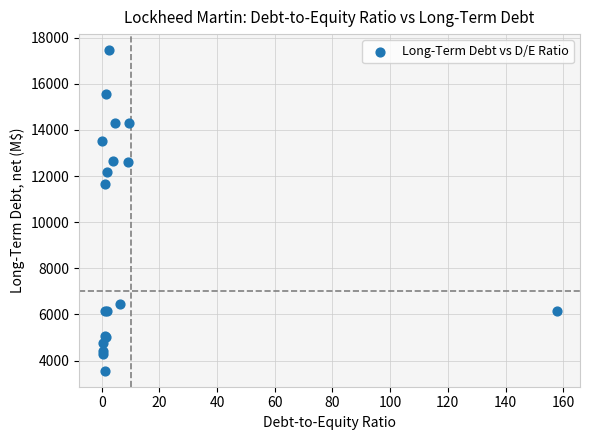

What Y value in the scatter plot is closest to 10511?

11676